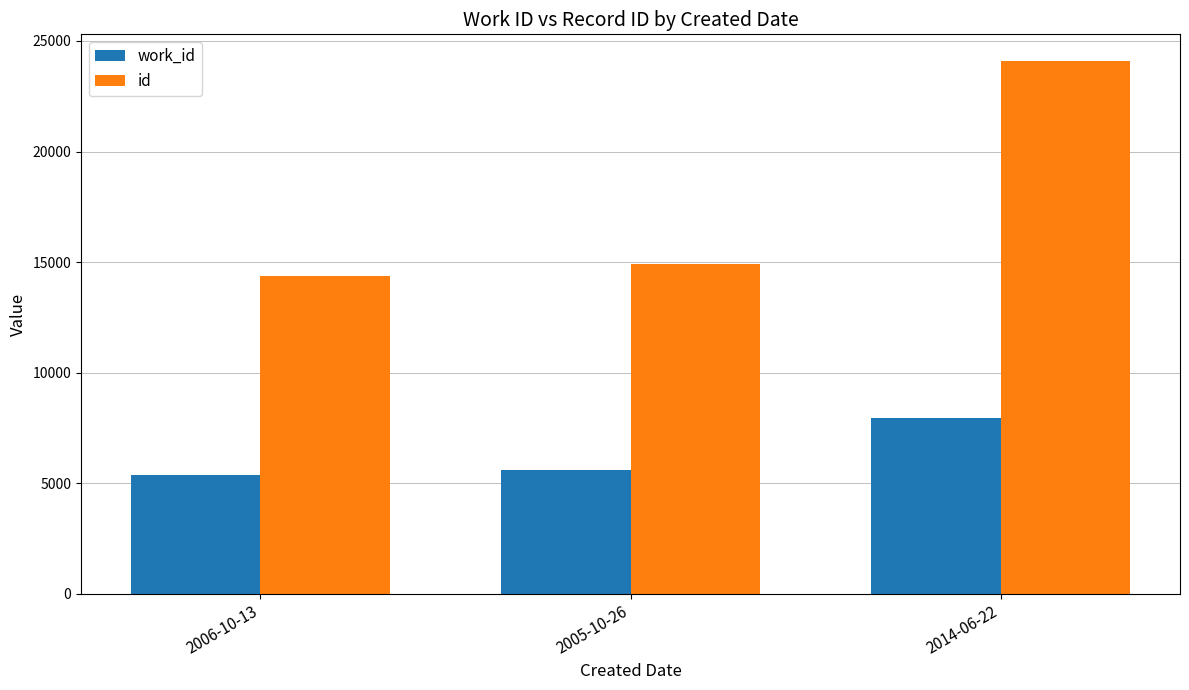

Which series has the largest range (max minus min)?

id